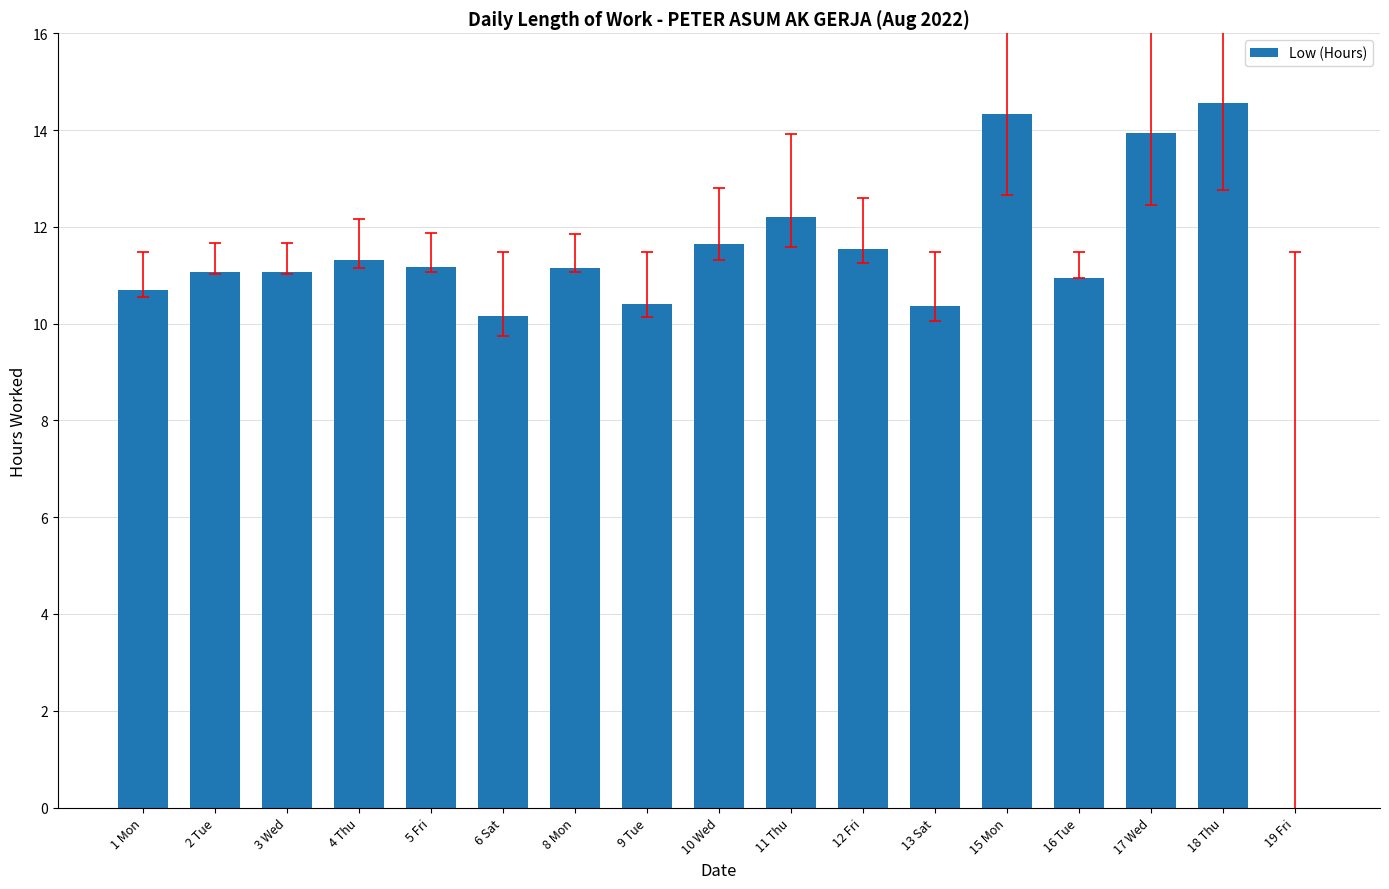

True or false: the data shows 3.6 at 10 Wed.

False